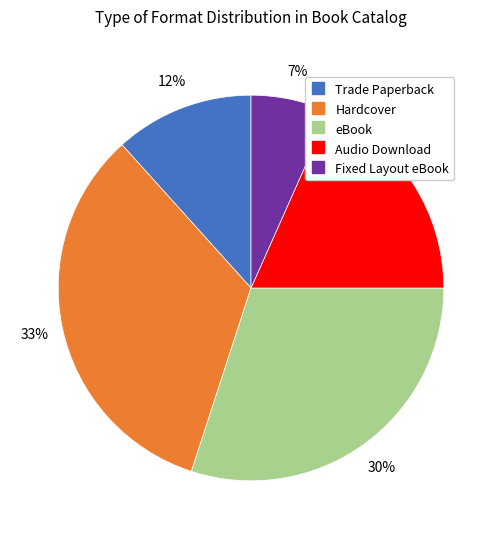

Count the number of slices in the pie.

5